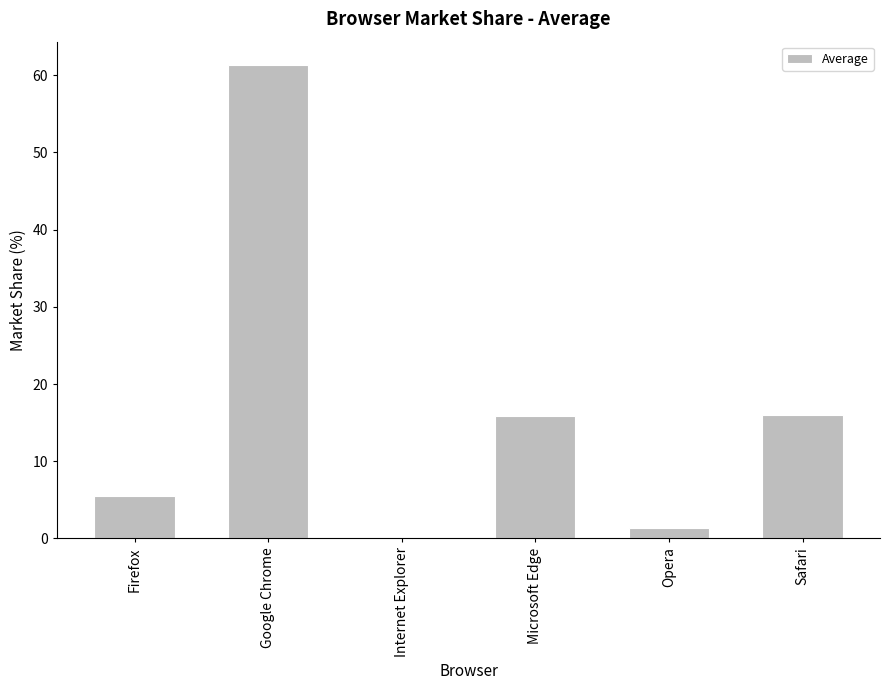

The value at Microsoft Edge is 21.5. True or false?

False